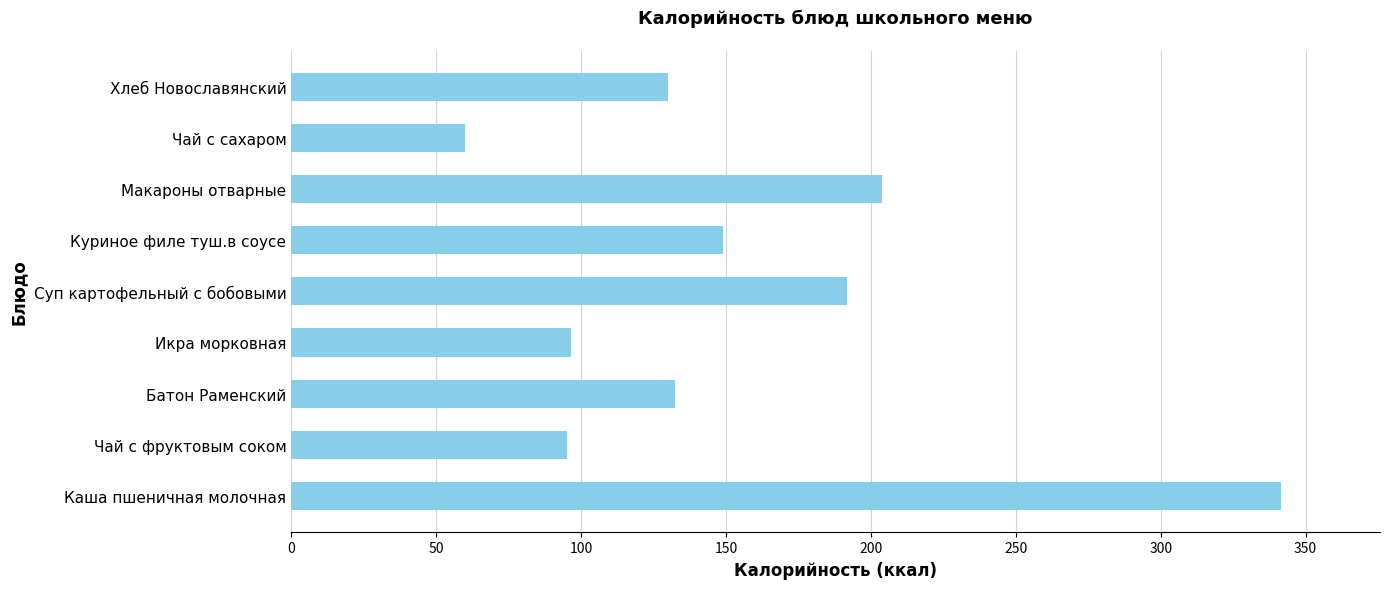

Which category has the highest value across all series?

Каша пшеничная молочная